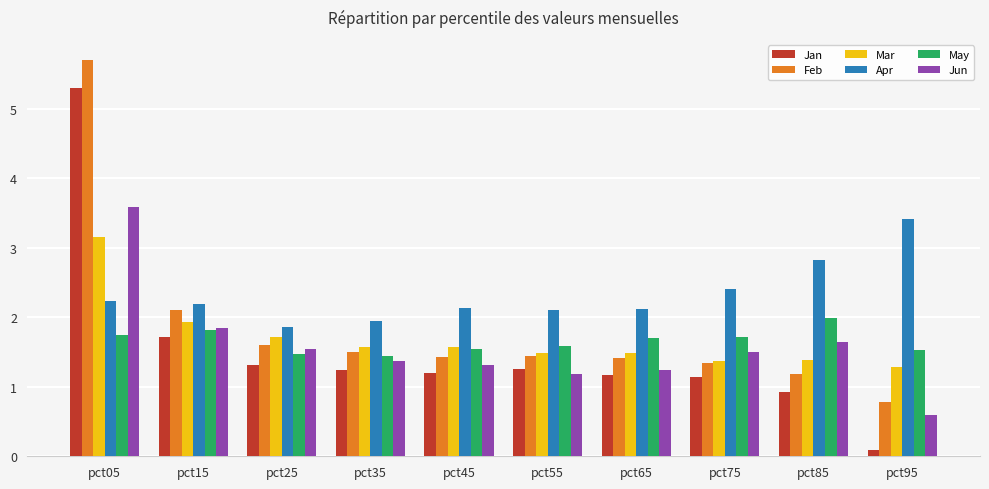

What is the difference between the highest and lowest values at pct75?

1.3